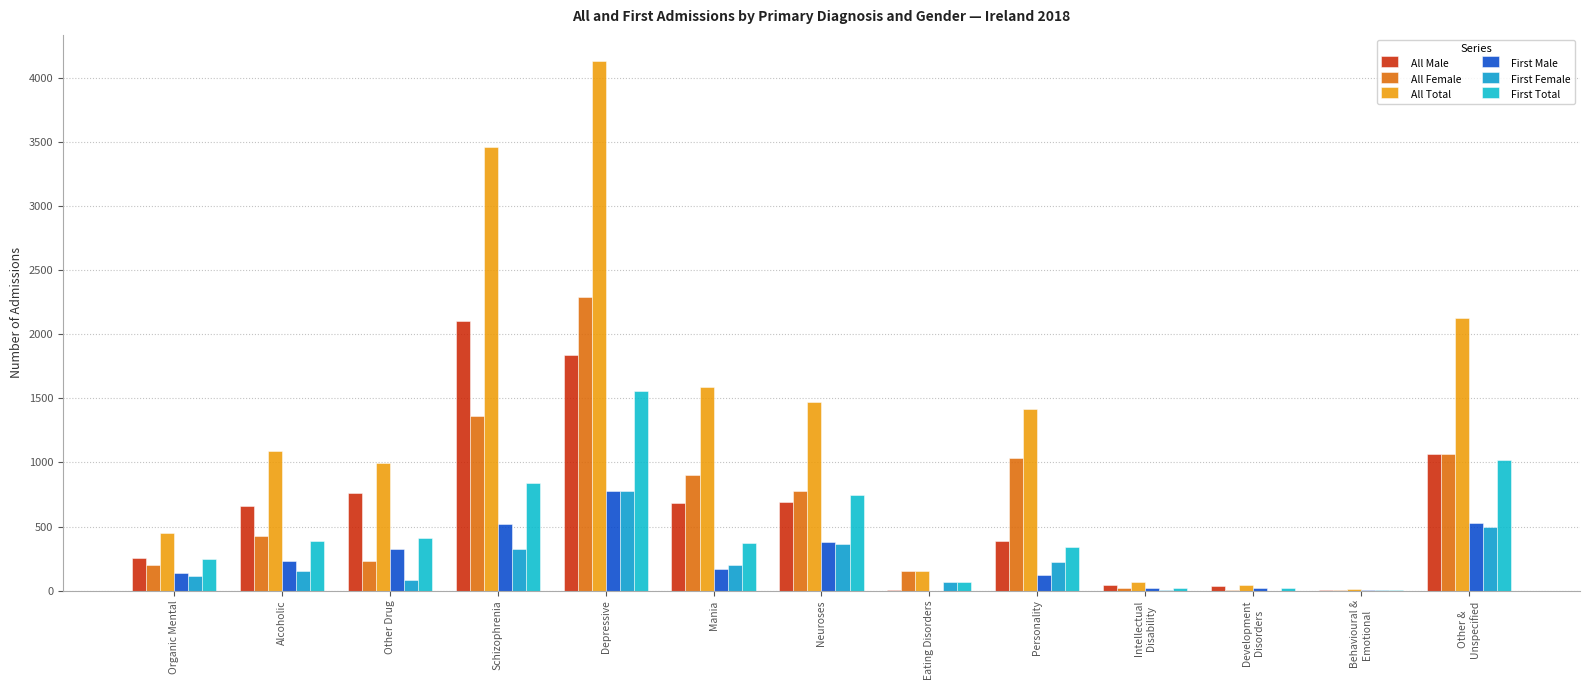

What is the minimum value shown in the chart?

1